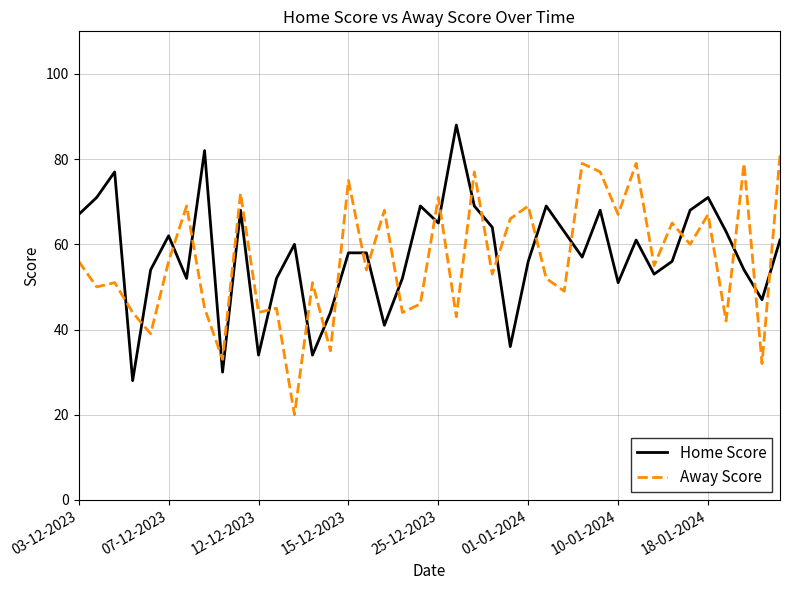

Reading right to left, what are all the values shown in this chart?

Home Score: 61	47	54	63	71	68	56	53	61	51	68	57	63	69	56	36	64	69	88	65	69	52	41	58	58	44	34	60	52	34	68	30	82	52	62	54	28	77	71	67
Away Score: 81	32	79	42	67	60	65	55	79	67	77	79	49	52	69	66	53	77	43	71	46	44	68	54	75	35	51	20	45	44	72	33	45	69	56	39	44	51	50	56